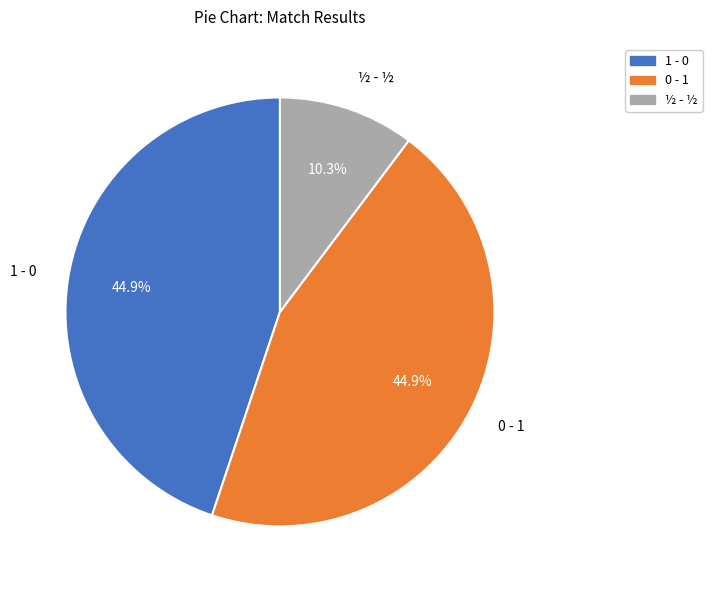

How many slices are in this pie chart?

3